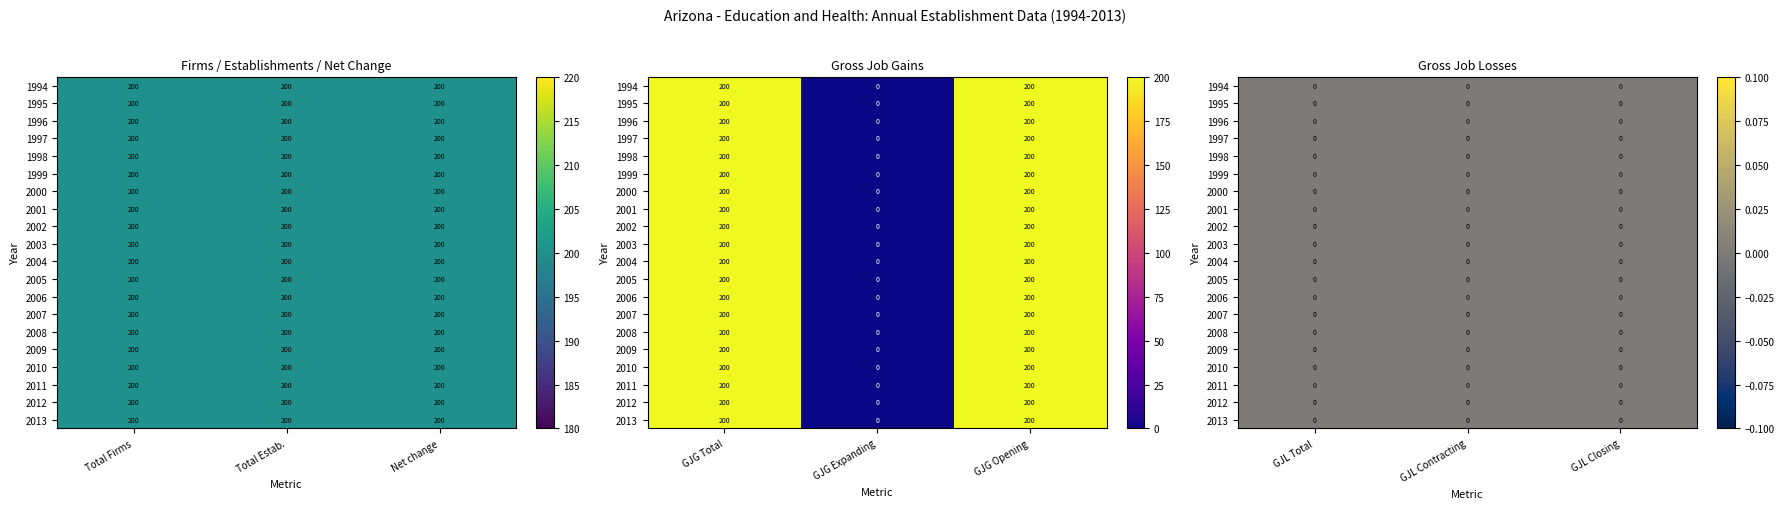

The 1998 series shows -123 at 6. True or false?

False